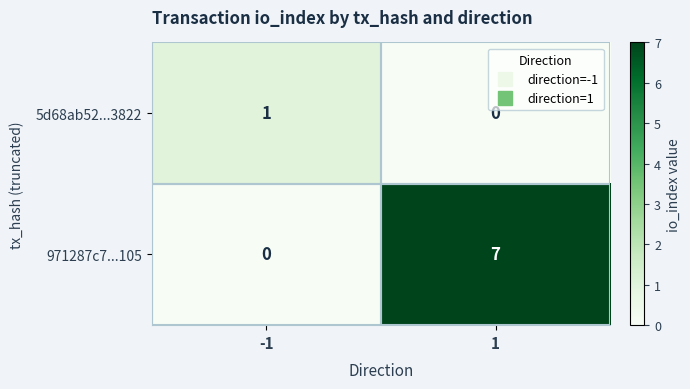

True or false: 971287c7...105 has a value of 0 at -1.

True